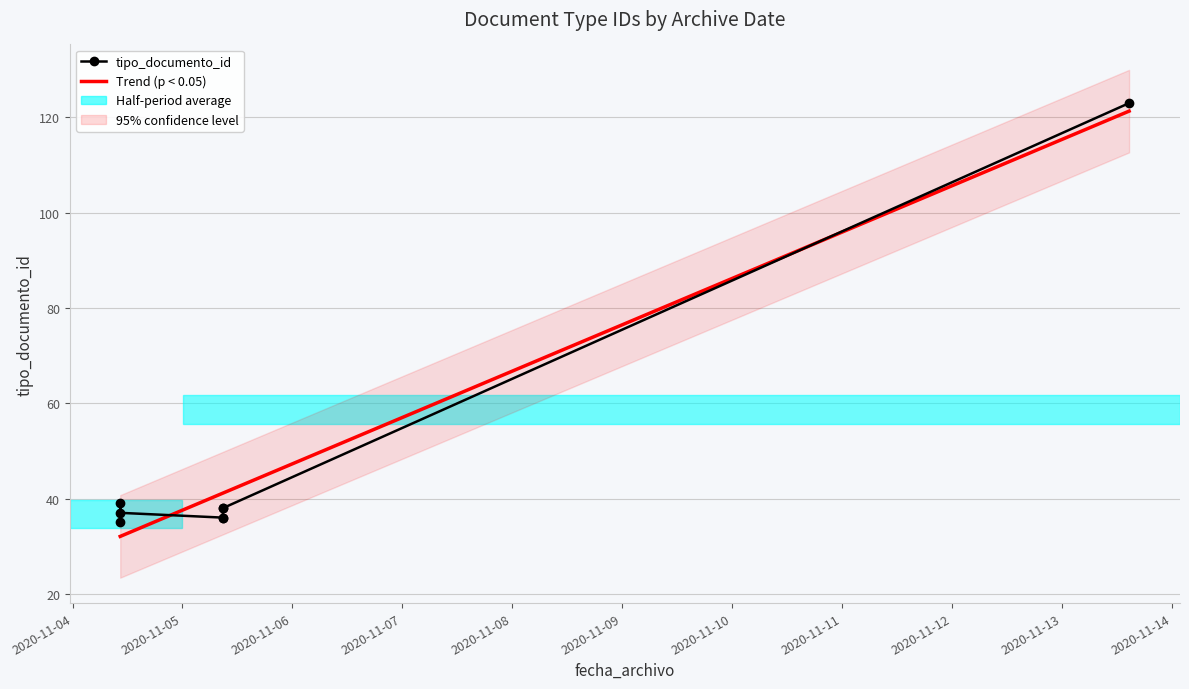

Between 2020-11-11 and 2020-11-10, which is larger?

2020-11-11